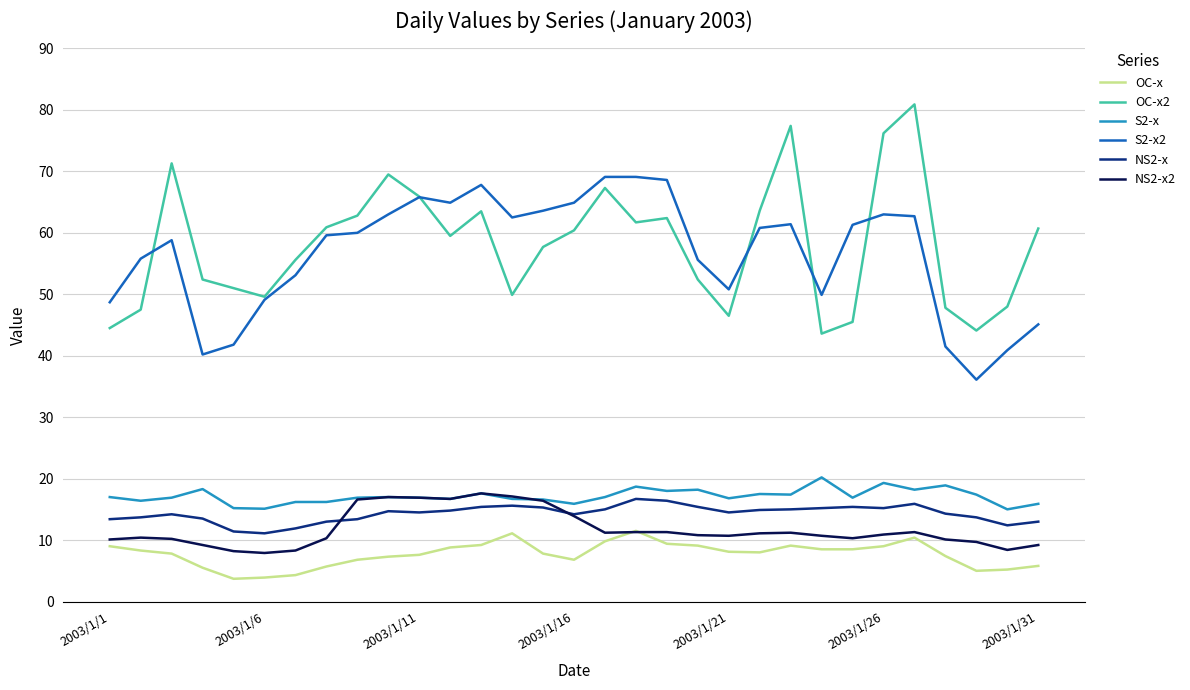

Which series has the largest range (max minus min)?

OC-x2